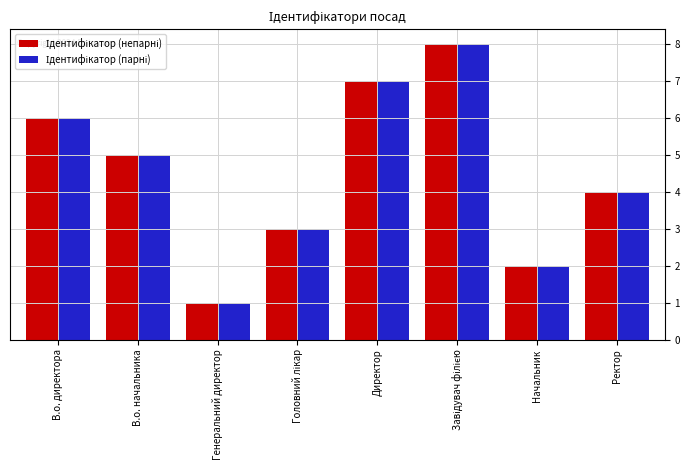

How many groups of bars are there?

8